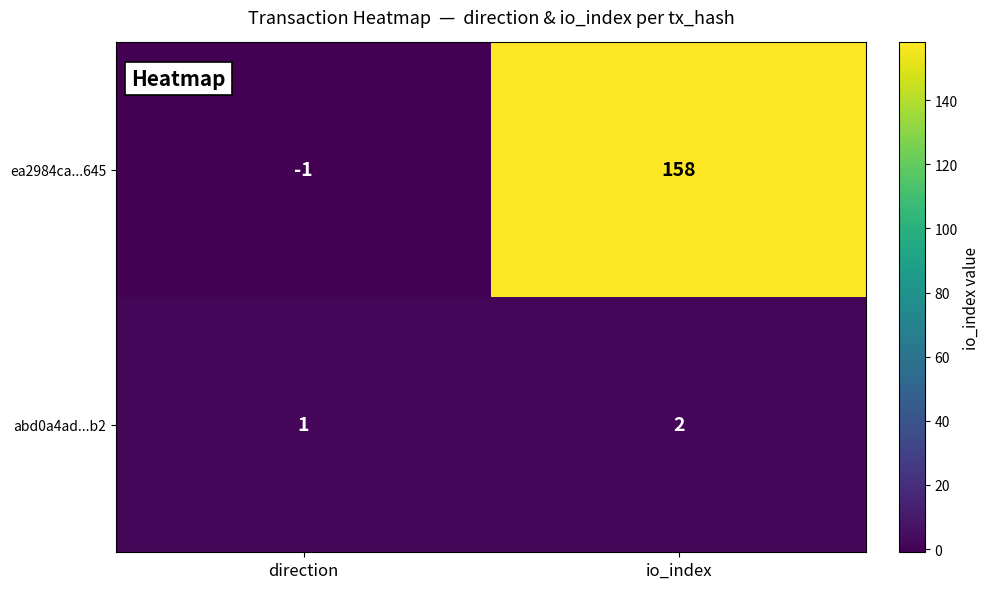

Which series has the largest total across all categories?

ea2984ca...645